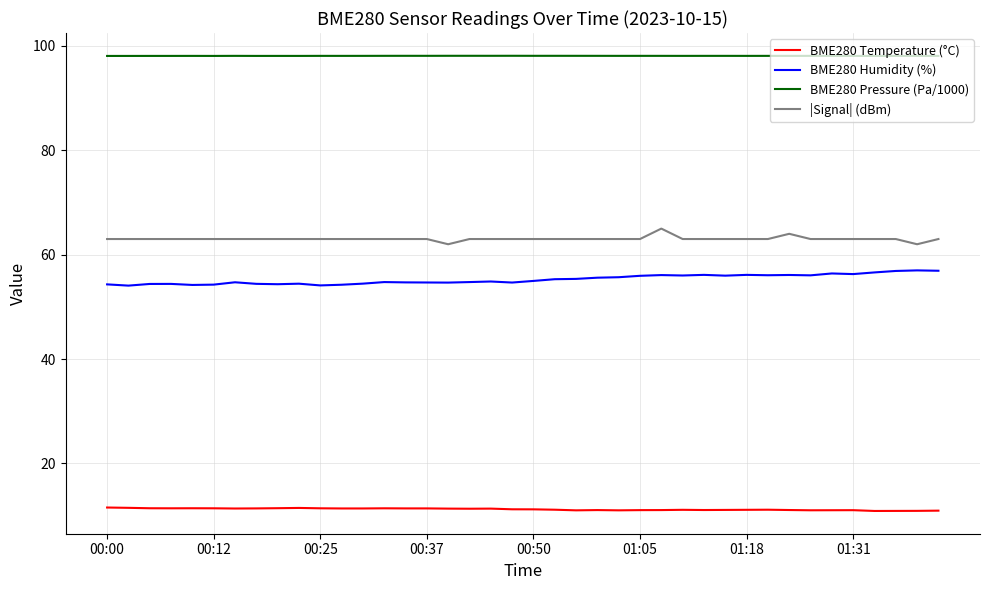

What is the maximum value for BME280 Pressure (Pa/1000)?

98.1